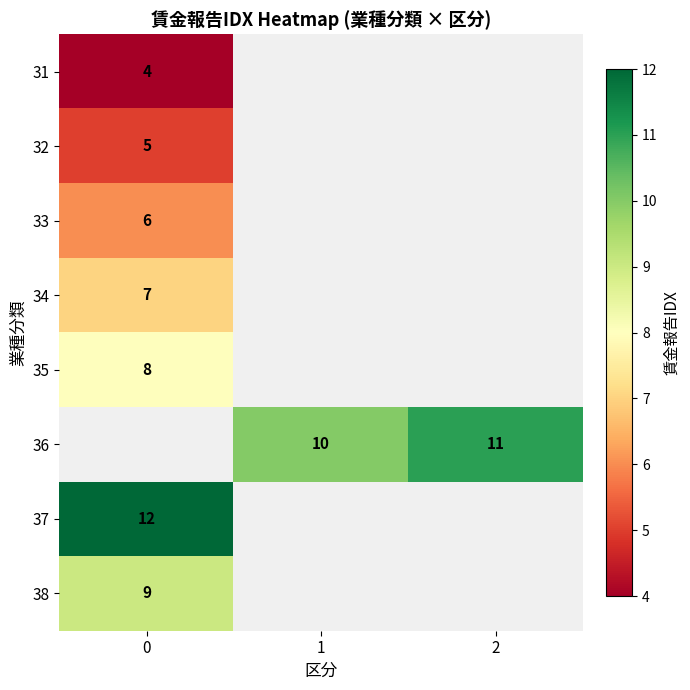

True or false: 36 has a value of 10 at 1.

True